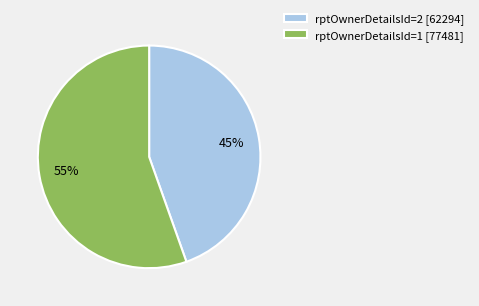

What percentage is the rptOwnerDetailsId=1 slice, to the nearest percent?

55%